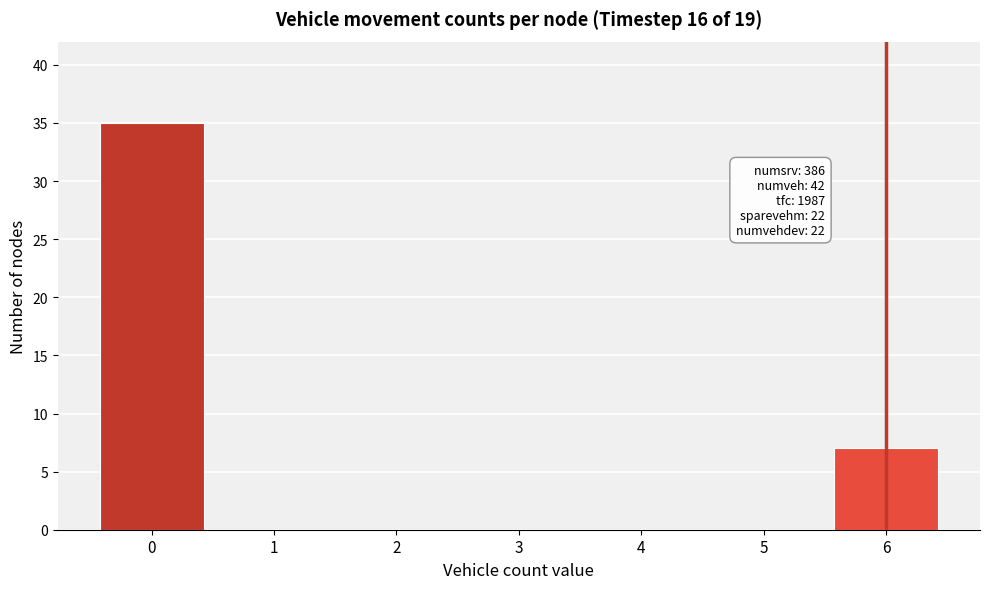

Reading left to right, what are all the values shown in this chart?

0=35	1=0	2=0	3=0	4=0	5=0	6=7